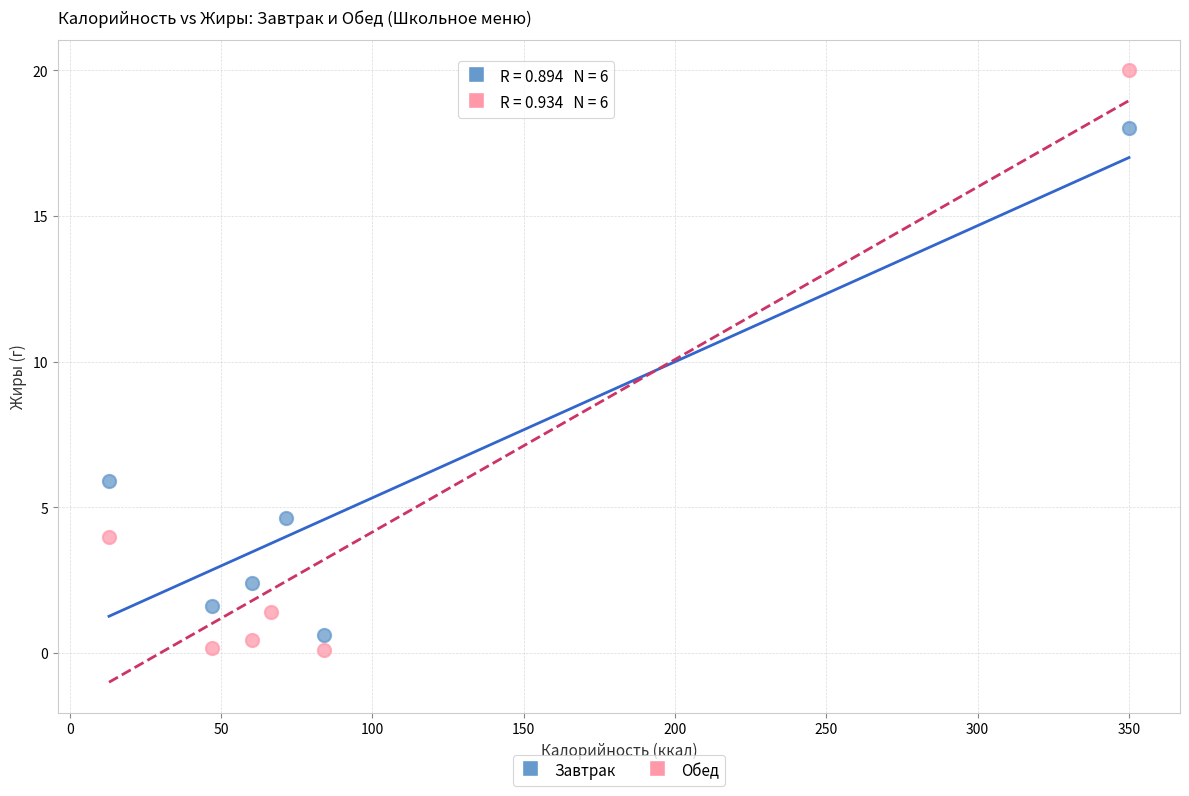

What are all the series names shown in the legend?

Завтрак, Обед